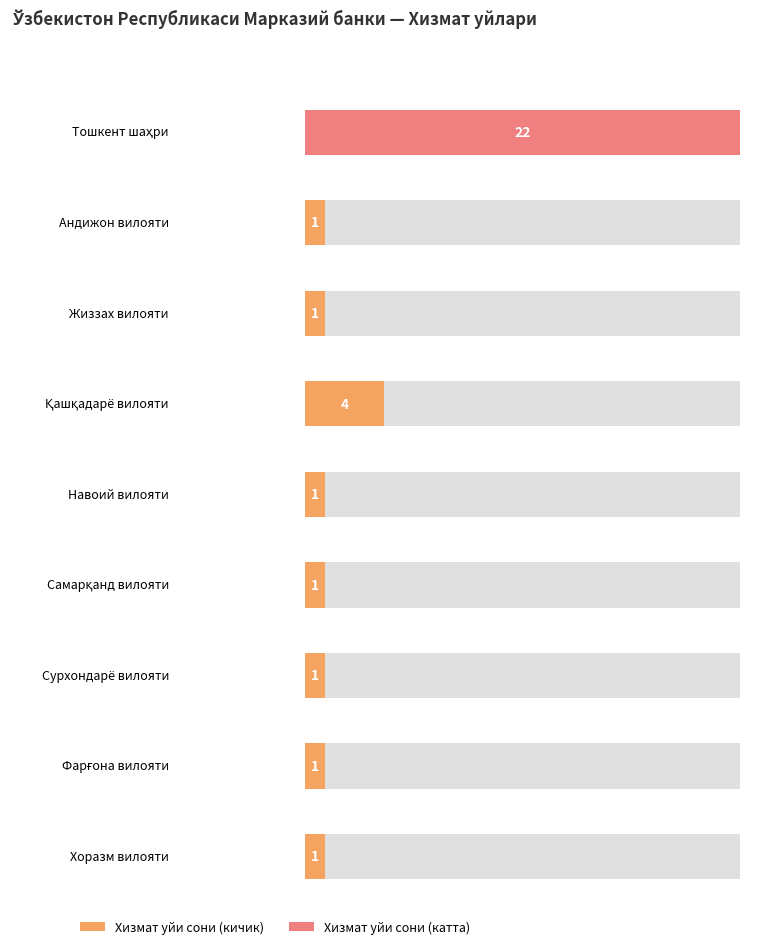

What is the difference between the maximum and minimum values?

21